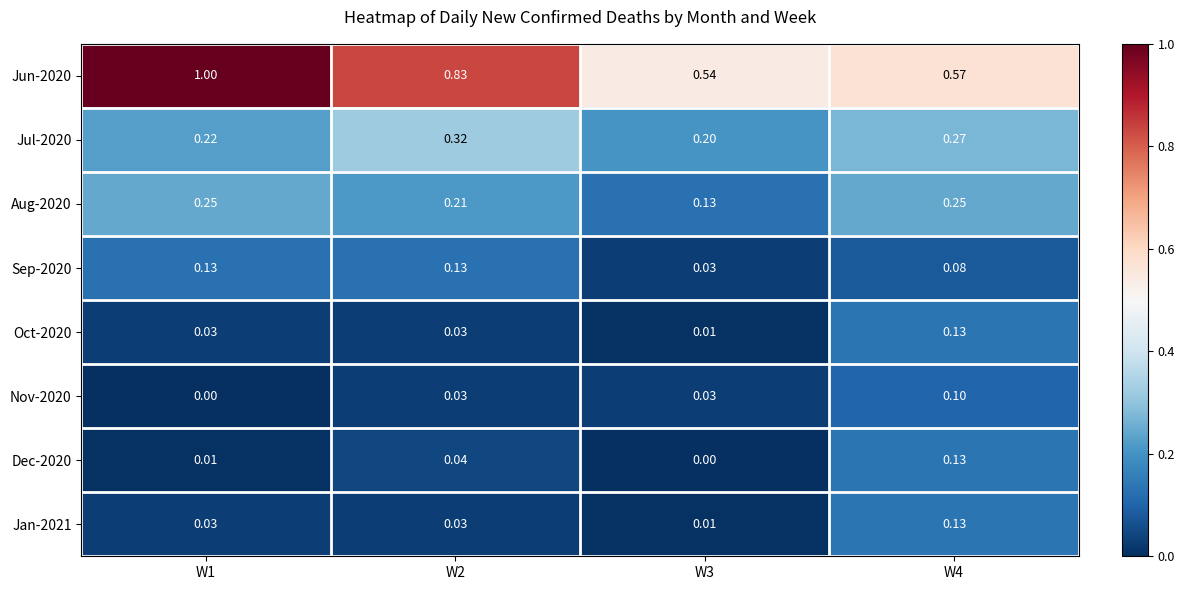

Is the value of Jul-2020 at W4 greater than the value of Aug-2020 at W1?

Yes